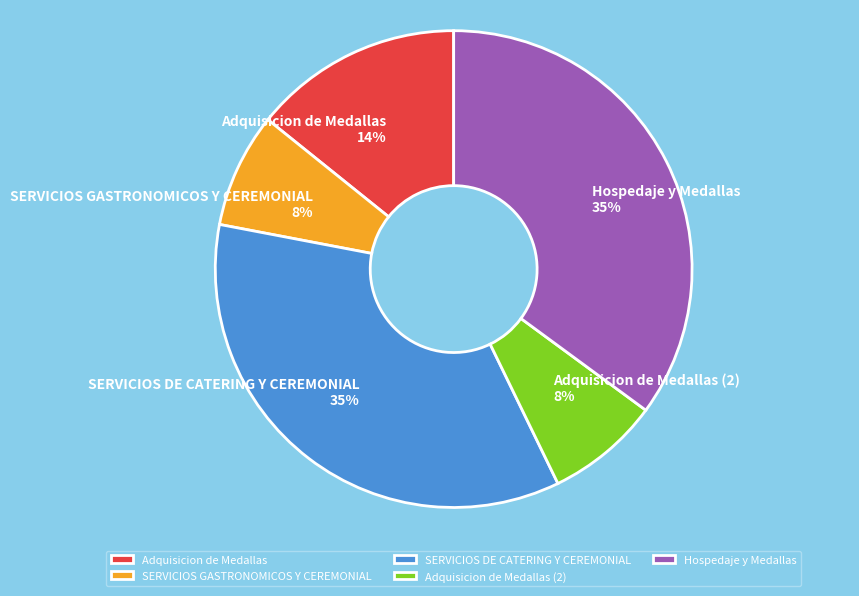

Do Hospedaje y Medallas and SERVICIOS GASTRONOMICOS Y CEREMONIAL together represent more than half of the pie?

No